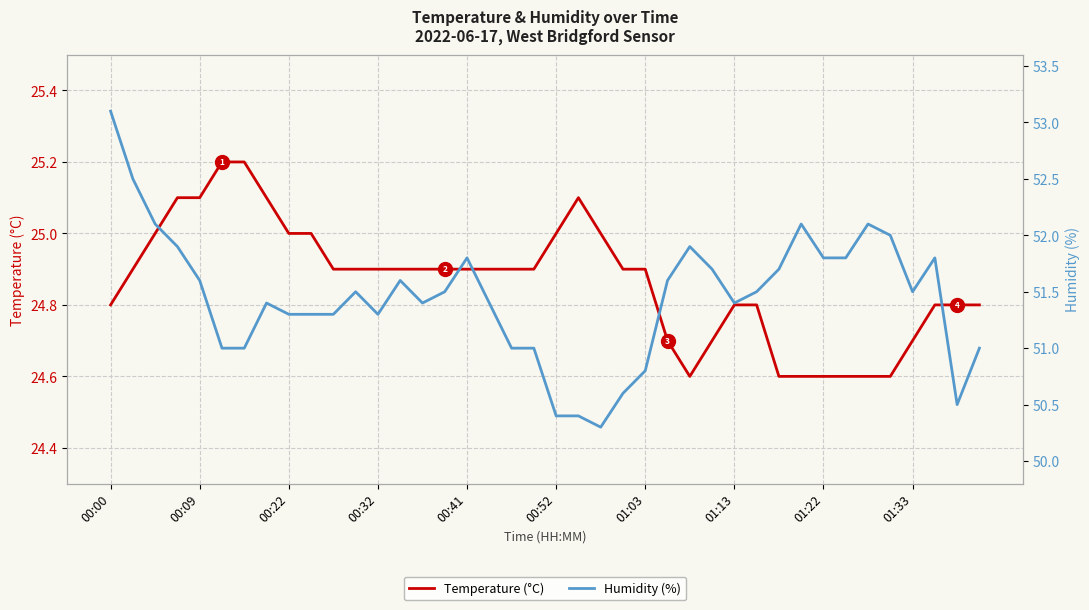

Rank the series at 31 from highest to lowest value.

Humidity (%), Temperature (°C)